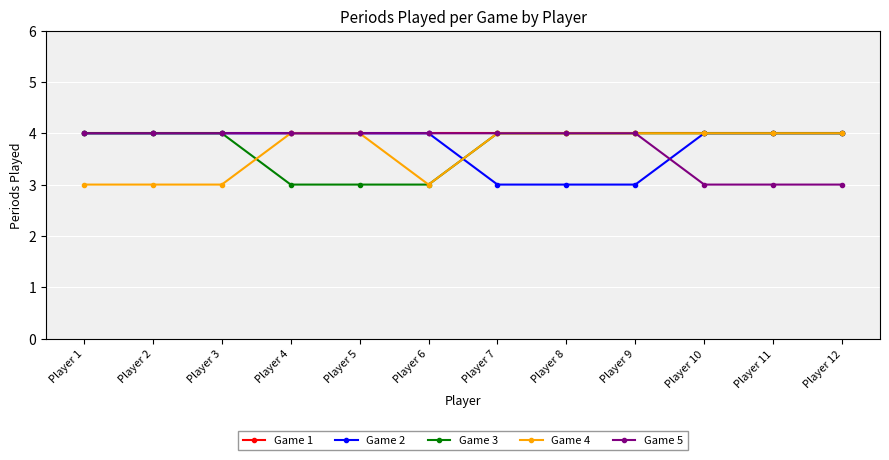

What is the lowest value of the Game 1 series?

4